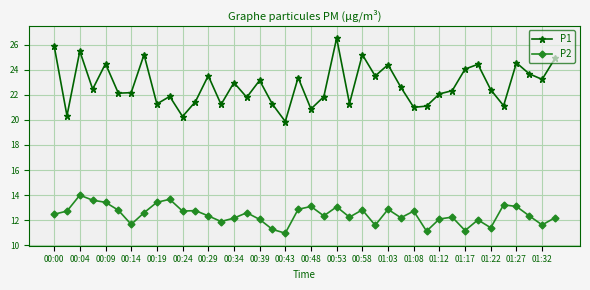

What is the value of the P2 point at the 6th from the left?

12.8